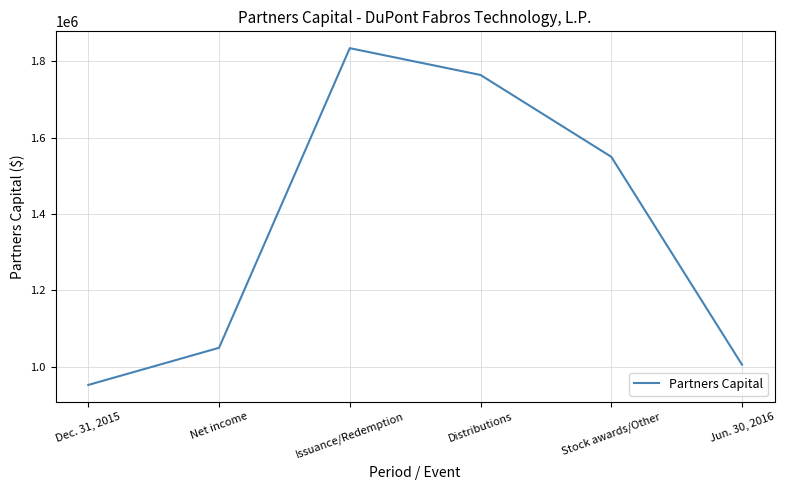

Does the chart have visible grid lines?

Yes